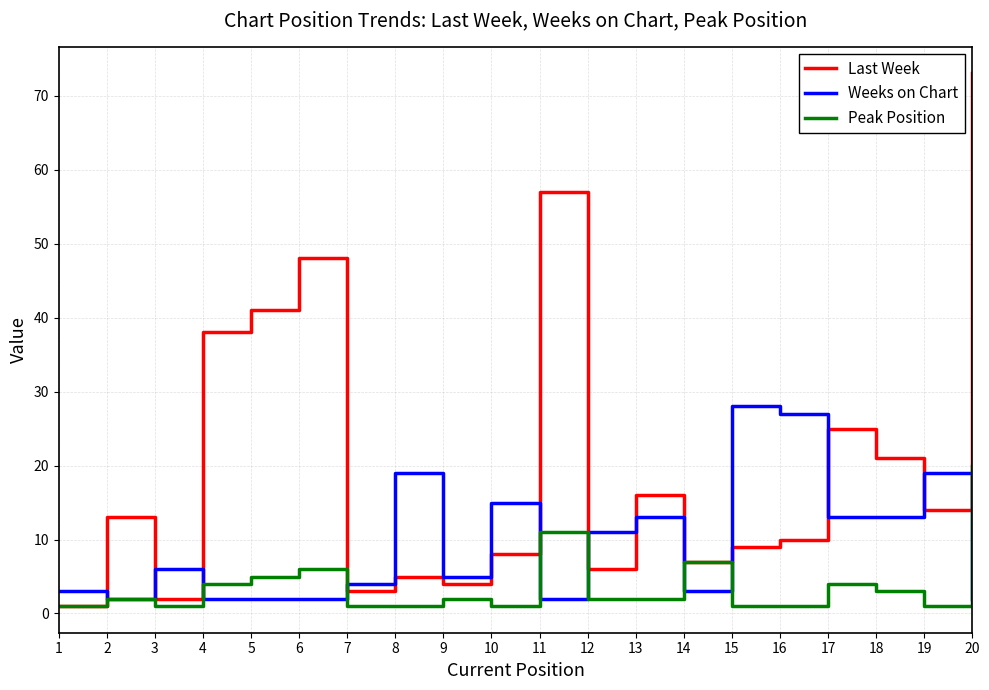

At which label is Peak Position closest to 10?

11